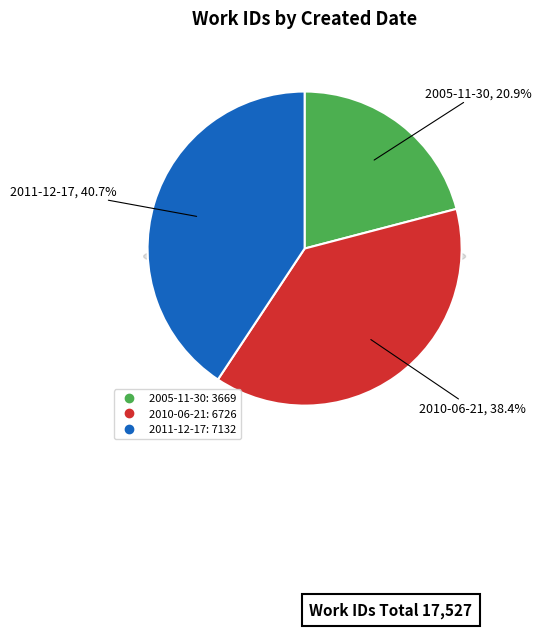

Is the sum of 2011-12-17 and 2010-06-21 greater than half?

Yes